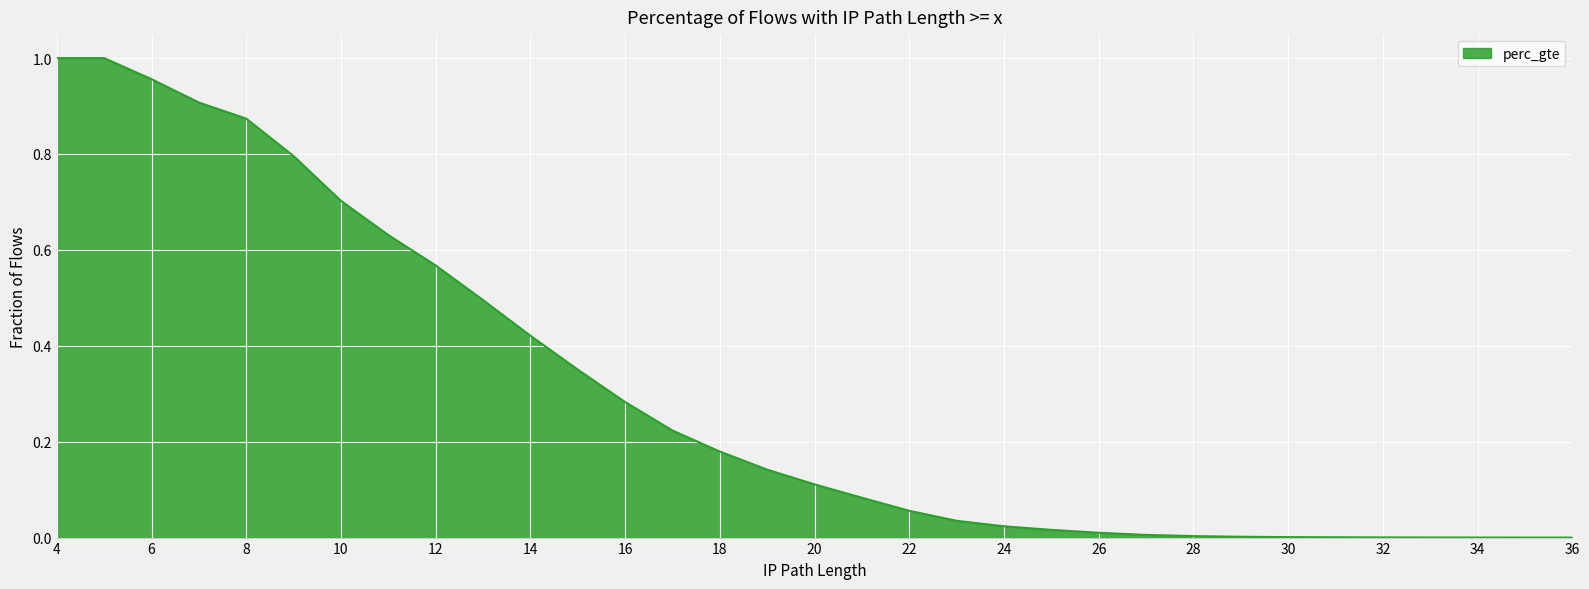

How many lines are shown in the chart?

1